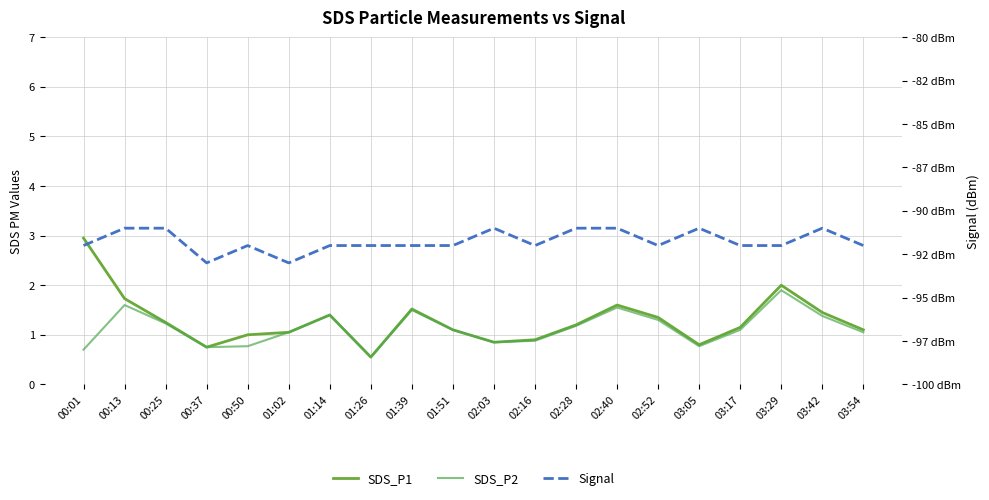

In SDS_P2, how many points are higher than both neighbors (excluding endpoints)?

5